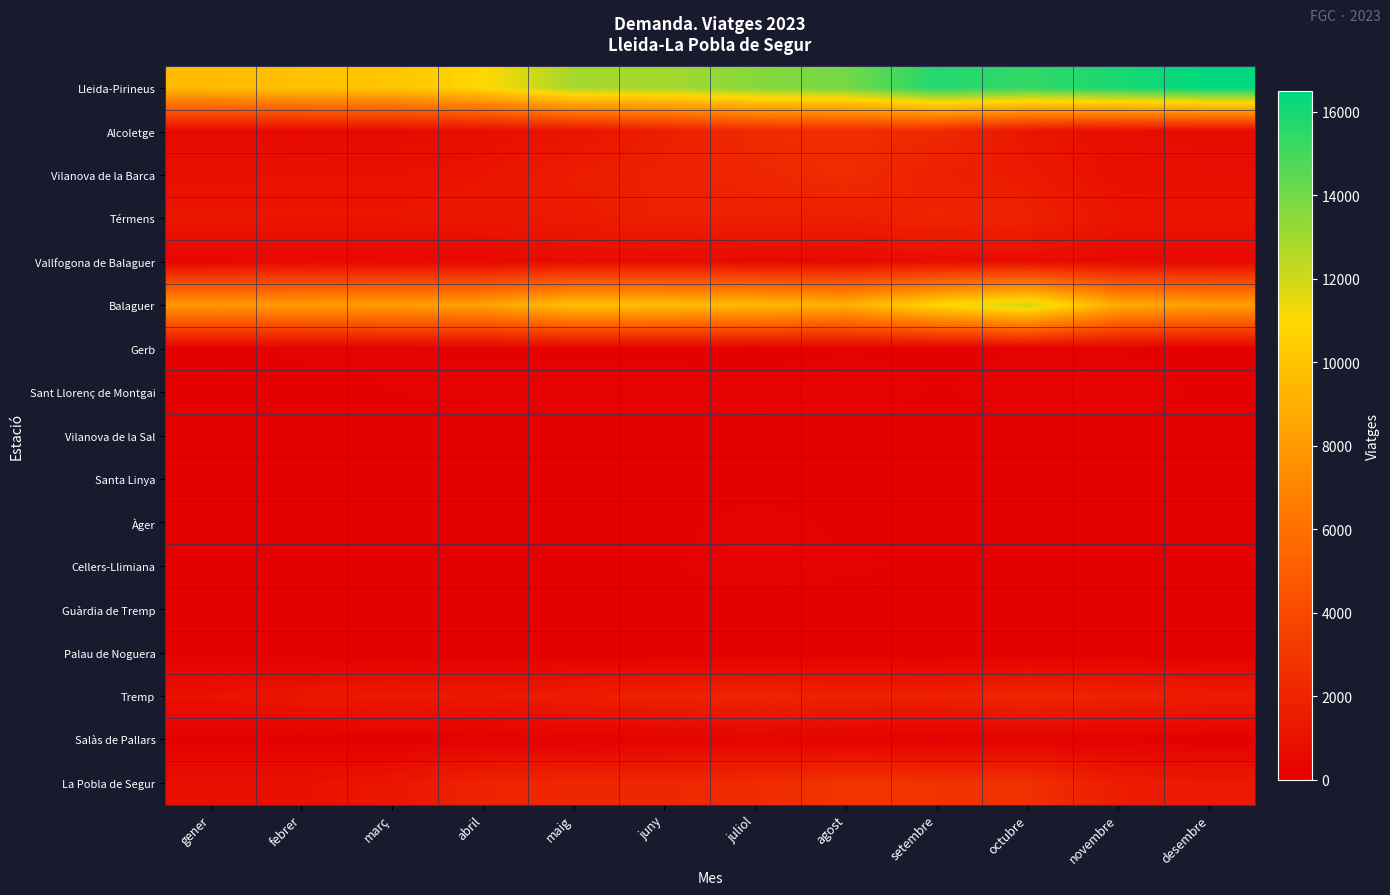

How many data points does each series have?

12